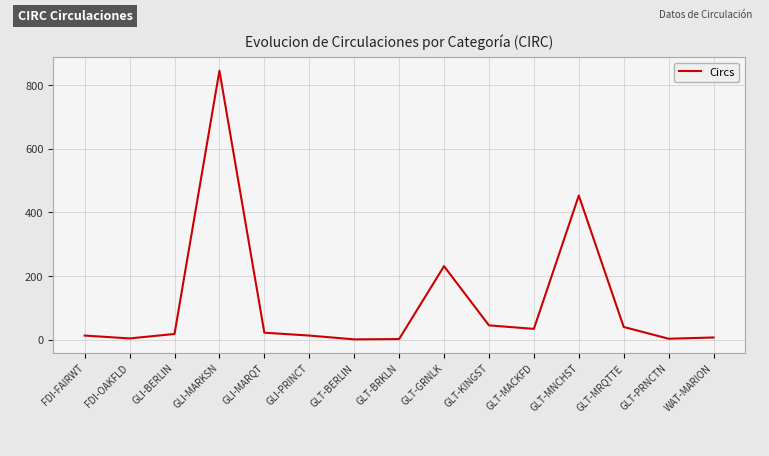

How many interior local peaks (higher than both neighbors) does the data have?

3